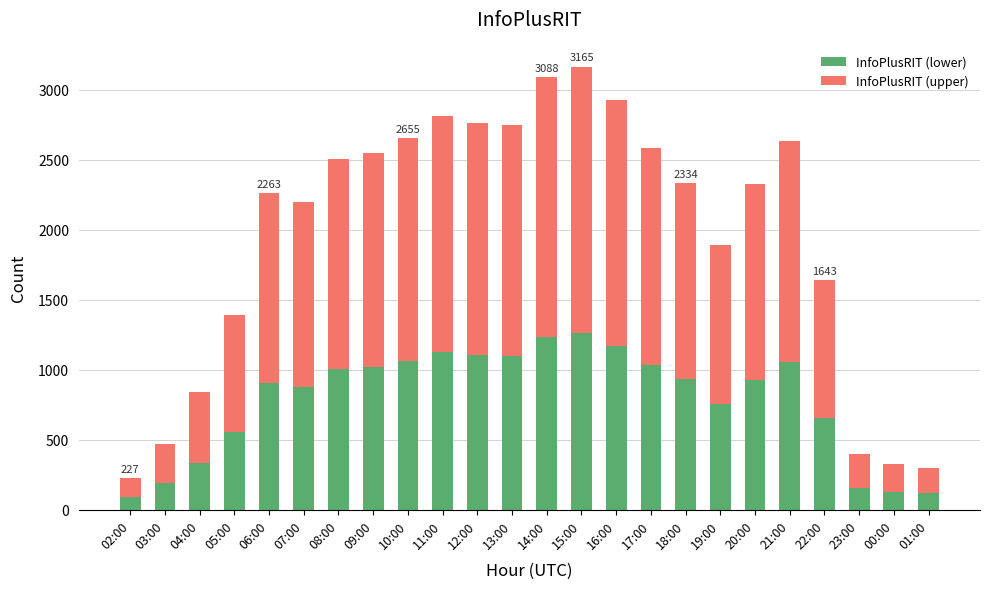

What is the average value of the InfoPlusRIT (lower) series?

784.1